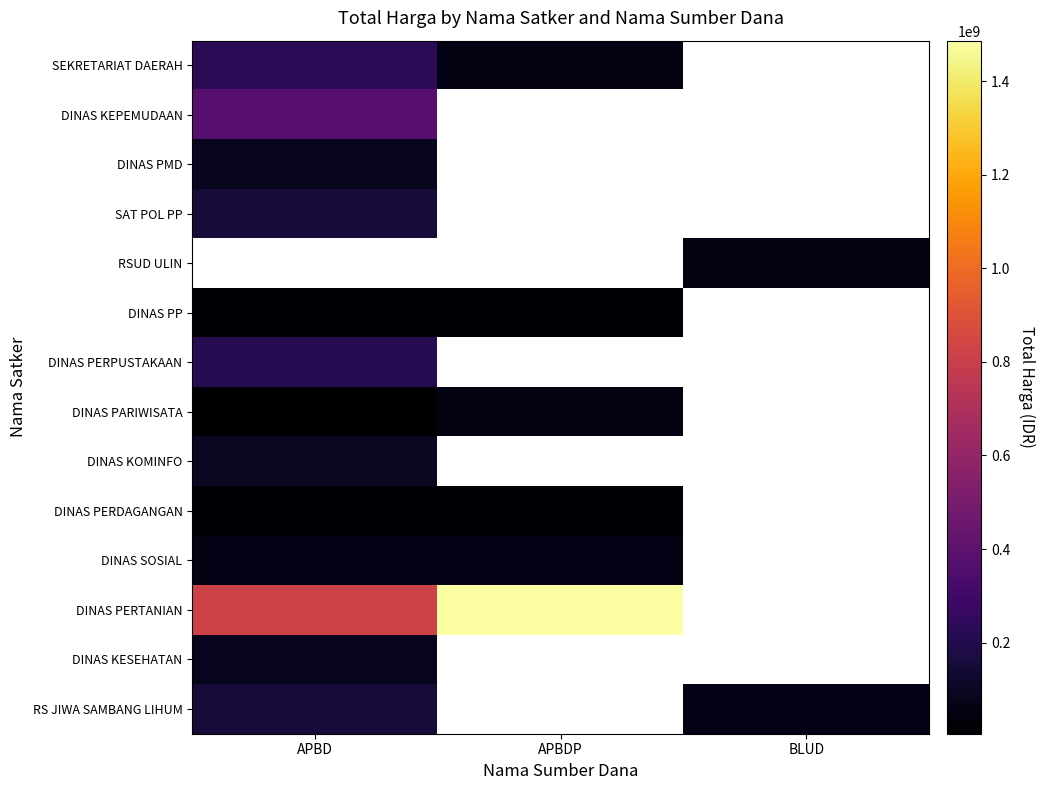

What is the greatest value displayed?

1486800150.0